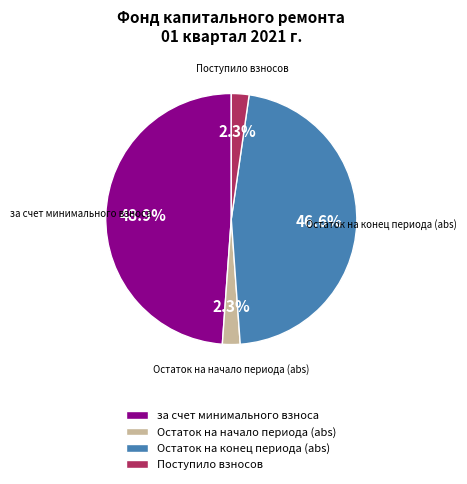

Which has a higher value, Остаток на конец периода (abs) or Поступило взносов?

Остаток на конец периода (abs)